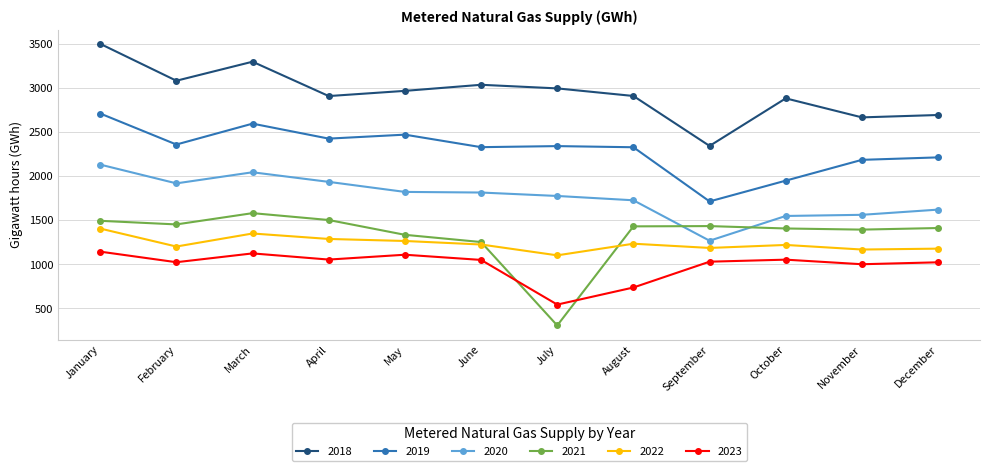

Is it true that 2023 equals 510 at August?

False